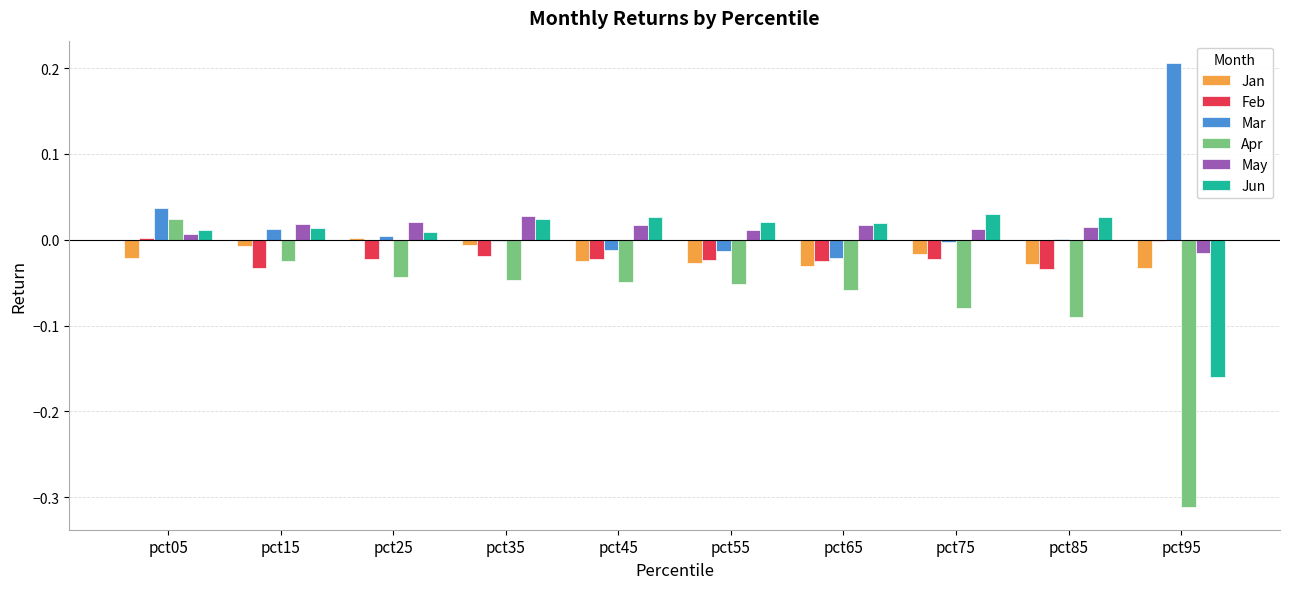

How many values in Jan are above zero?

1